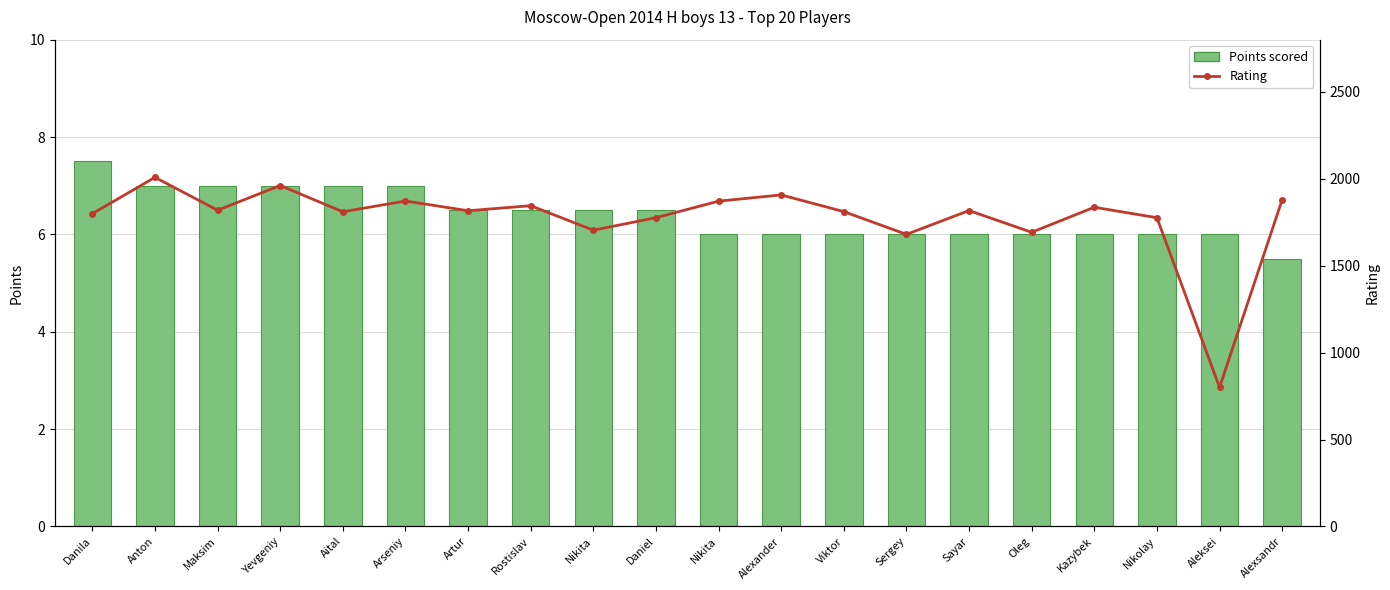

Which series has the largest range (max minus min)?

Rating